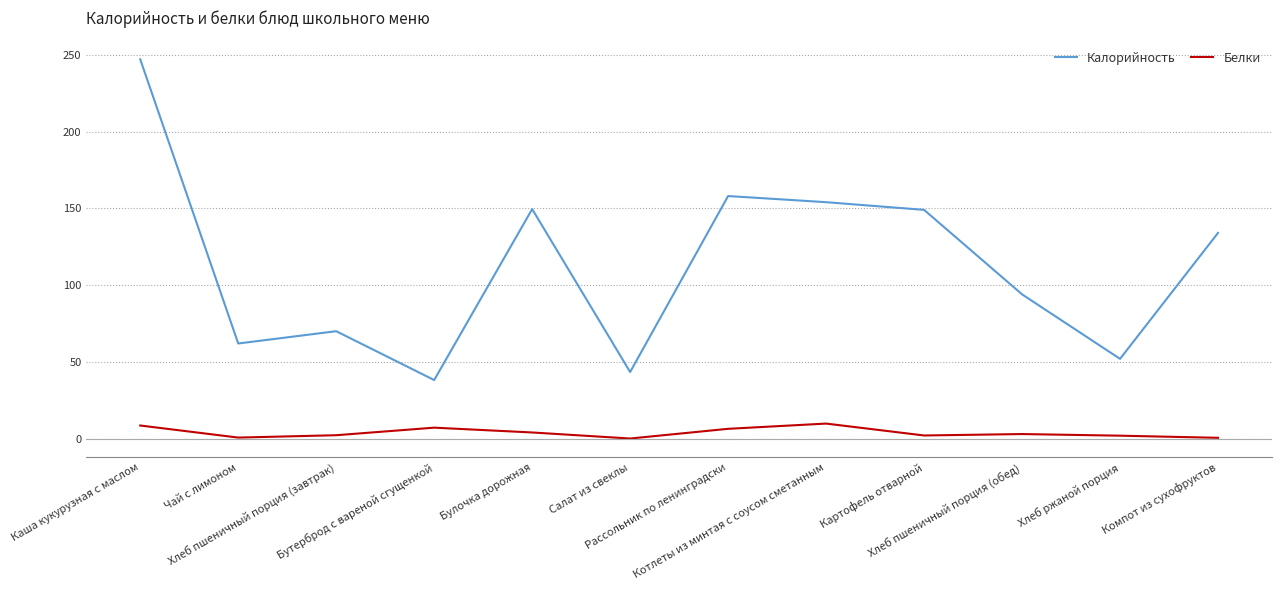

List the series in order of their peak value, highest first.

Калорийность, Белки